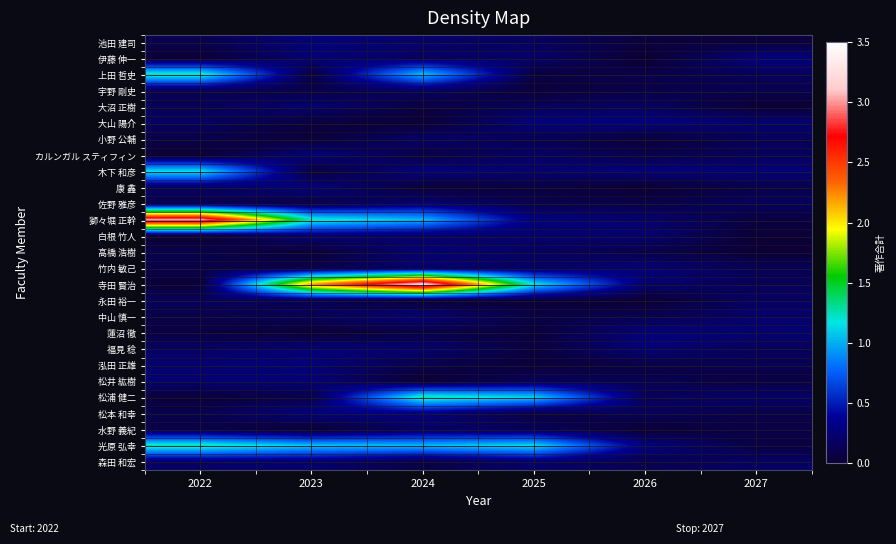

Reading right to left, extract all data points from this chart.

池田 建司: 2027=0.0	2026=0.0	2025=0.2	2024=0.2	2023=0.3	2022=0.1
伊藤 伸一: 2027=0.3	2026=0.0	2025=0.2	2024=0.2	2023=0.3	2022=0.0
上田 哲史: 2027=0.2	2026=0.1	2025=0.1	2024=1.1	2023=0.1	2022=1.2
宇野 剛史: 2027=0.1	2026=0.1	2025=0.0	2024=0.2	2023=0.1	2022=0.1
大沼 正樹: 2027=0.0	2026=0.2	2025=0.2	2024=0.1	2023=0.2	2022=0.1
大山 陽介: 2027=0.2	2026=0.3	2025=0.3	2024=0.0	2023=0.1	2022=0.2
小野 公輔: 2027=0.1	2026=0.0	2025=0.1	2024=0.2	2023=0.0	2022=0.1
カルンガル スティフィン: 2027=0.2	2026=0.1	2025=0.2	2024=0.1	2023=0.3	2022=0.0
木下 和彦: 2027=0.3	2026=0.3	2025=0.2	2024=0.3	2023=0.1	2022=1.2
康 鑫: 2027=0.1	2026=0.0	2025=0.1	2024=0.0	2023=0.3	2022=0.2
佐野 雅彦: 2027=0.2	2026=0.1	2025=0.1	2024=0.2	2023=0.1	2022=0.1
獅々堀 正幹: 2027=0.1	2026=0.2	2025=0.3	2024=1.0	2023=1.2	2022=3.0
白根 竹人: 2027=0.0	2026=0.2	2025=0.2	2024=0.2	2023=0.2	2022=0.0
高橋 浩樹: 2027=0.0	2026=0.1	2025=0.2	2024=0.3	2023=0.0	2022=0.1
竹内 敏己: 2027=0.1	2026=0.3	2025=0.2	2024=0.2	2023=0.1	2022=0.1
寺田 賢治: 2027=0.1	2026=0.2	2025=1.2	2024=3.2	2023=2.2	2022=0.0
永田 裕一: 2027=0.2	2026=0.0	2025=0.0	2024=0.0	2023=0.1	2022=0.2
中山 慎一: 2027=0.2	2026=0.1	2025=0.1	2024=0.3	2023=0.2	2022=0.1
蓮沼 徹: 2027=0.2	2026=0.3	2025=0.0	2024=0.1	2023=0.0	2022=0.1
福見 稔: 2027=0.2	2026=0.3	2025=0.1	2024=0.2	2023=0.3	2022=0.2
泓田 正雄: 2027=0.1	2026=0.1	2025=0.0	2024=0.1	2023=0.3	2022=0.2
松井 紘樹: 2027=0.1	2026=0.1	2025=0.2	2024=0.0	2023=0.3	2022=0.2
松浦 健二: 2027=0.2	2026=0.2	2025=1.1	2024=1.3	2023=0.1	2022=0.0
松本 和幸: 2027=0.1	2026=0.1	2025=0.1	2024=0.3	2023=0.3	2022=0.1
水野 義紀: 2027=0.1	2026=0.0	2025=0.2	2024=0.2	2023=0.0	2022=0.1
光原 弘幸: 2027=0.1	2026=0.3	2025=1.1	2024=1.0	2023=1.1	2022=1.3
森田 和宏: 2027=0.2	2026=0.1	2025=0.2	2024=0.1	2023=0.2	2022=0.2